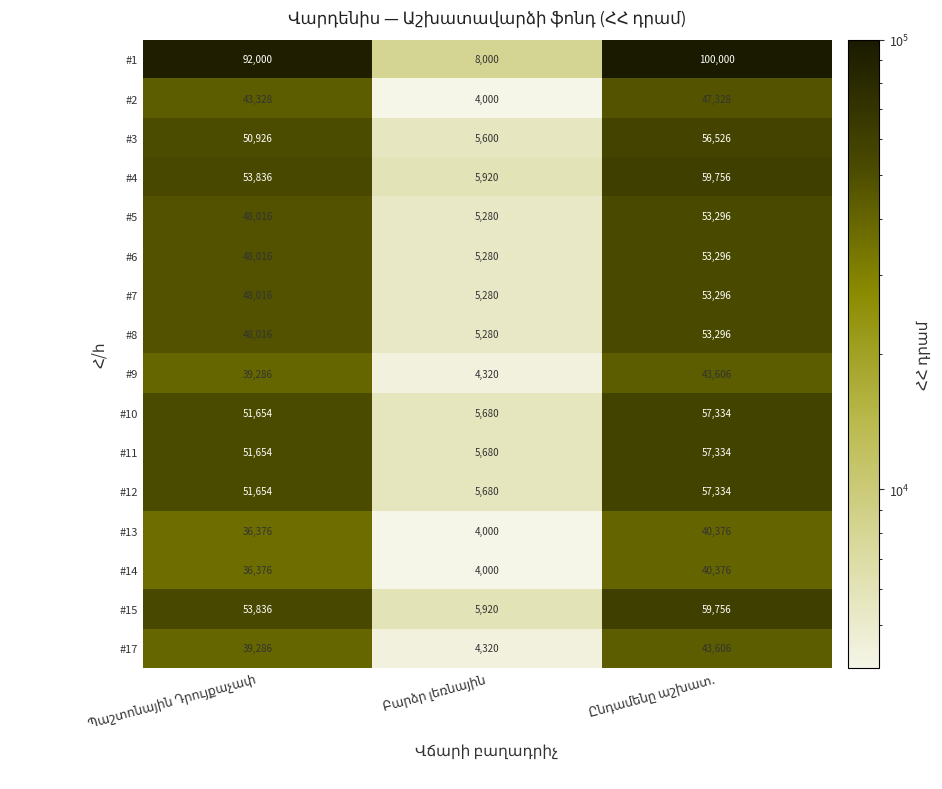

Which series has the largest total across all categories?

#1